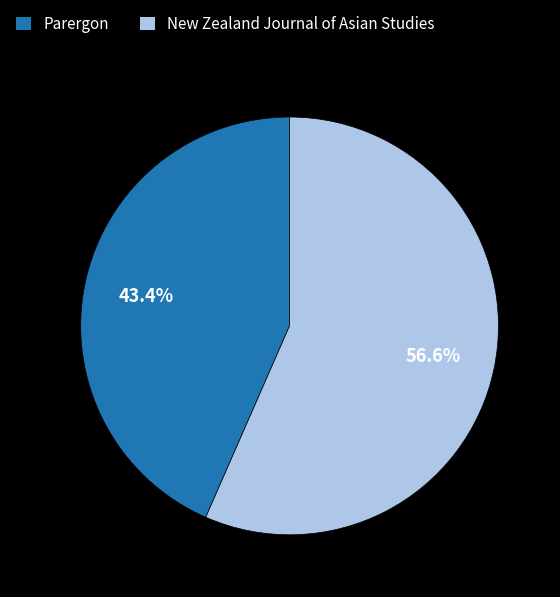

The Parergon slice represents 53% of the pie. True or false?

False